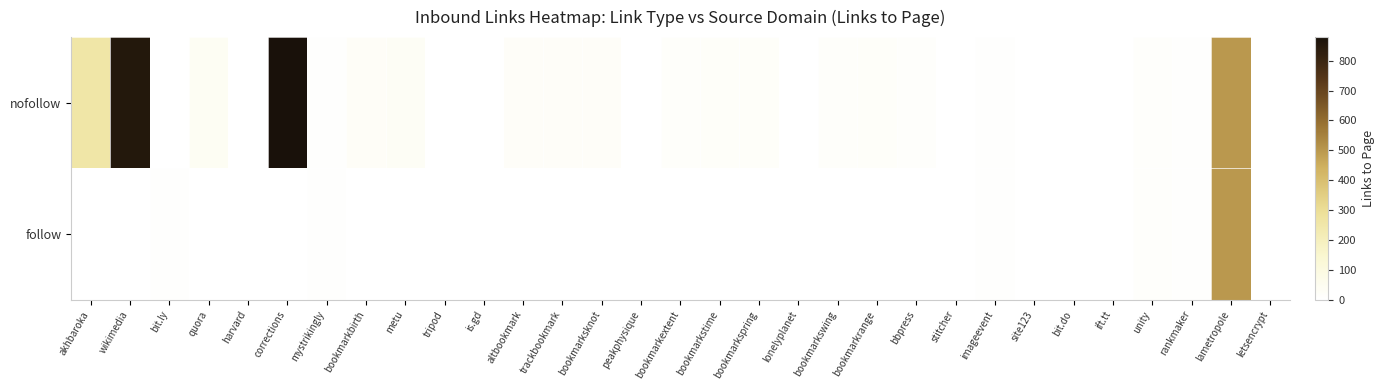

At how many categories does at least one series exceed 585?

2